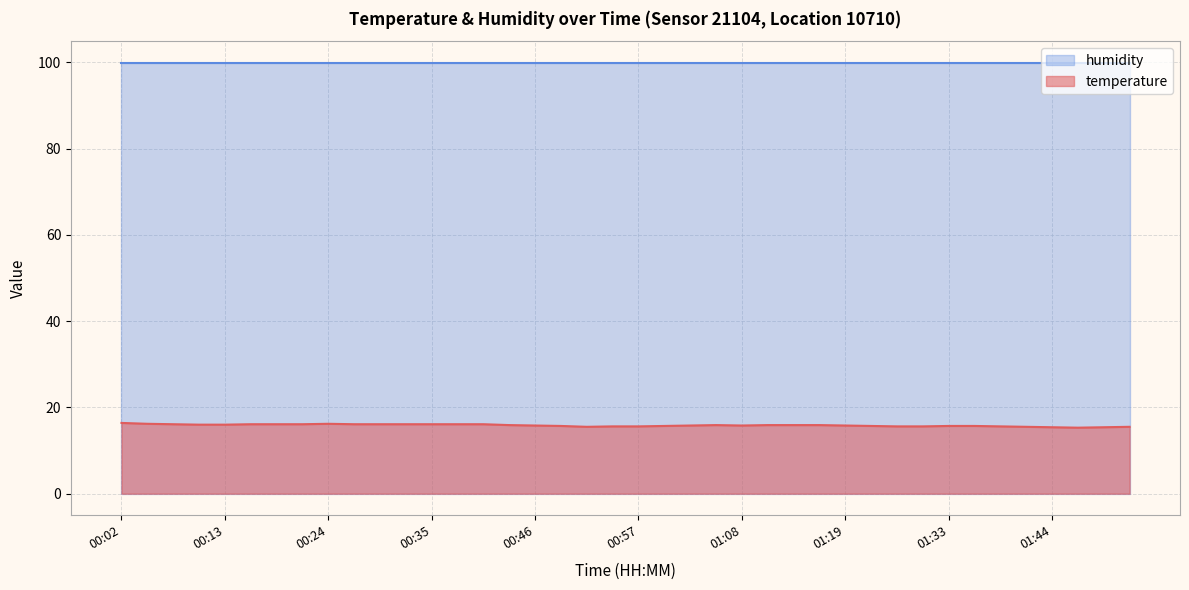

Rank the categories by value from highest to lowest.

00:02, 00:05, 00:24, 00:07, 00:15, 00:18, 00:21, 00:26, 00:29, 00:32, 00:35, 00:37, 00:40, 00:10, 00:13, 00:43, 01:05, 01:10, 01:13, 01:16, 00:46, 01:02, 01:08, 01:19, 00:48, 00:59, 01:22, 01:33, 01:36, 00:54, 00:57, 01:28, 01:31, 01:39, 00:51, 01:41, 01:52, 01:44, 01:50, 01:47